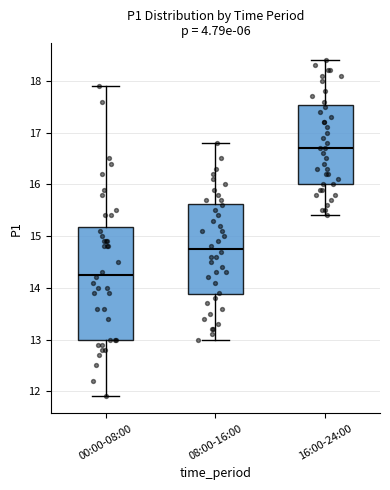

Where does the lower whisker of the box for 16:00-24:00 end on the y-axis? The values are not printed on the chart, so give them approximately, as read against the axis.

15.4